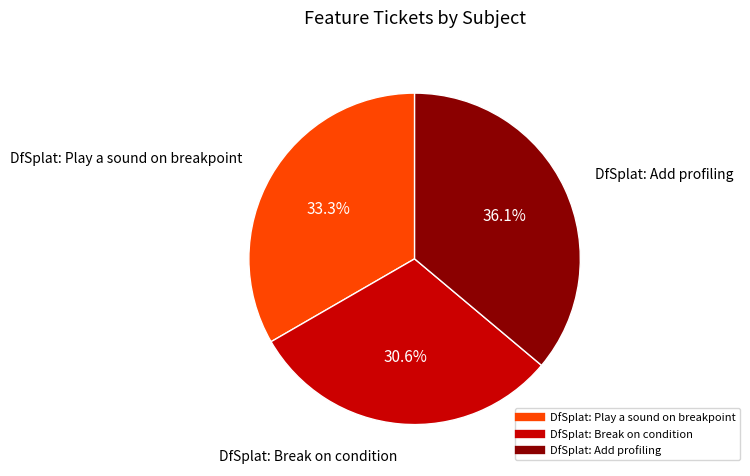

Which has a higher value, DfSplat: Break on condition or DfSplat: Add profiling?

DfSplat: Add profiling